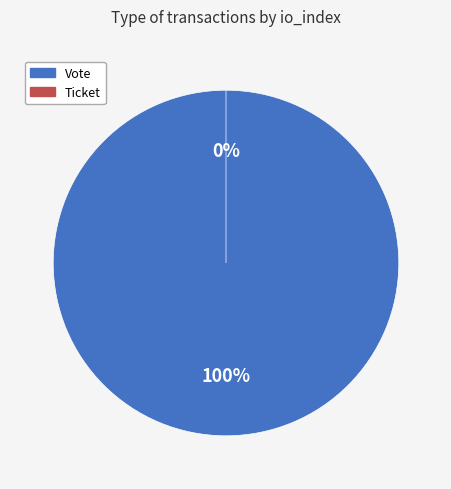

To the nearest percent, what is the difference between the largest and smallest slice percentages?

100%